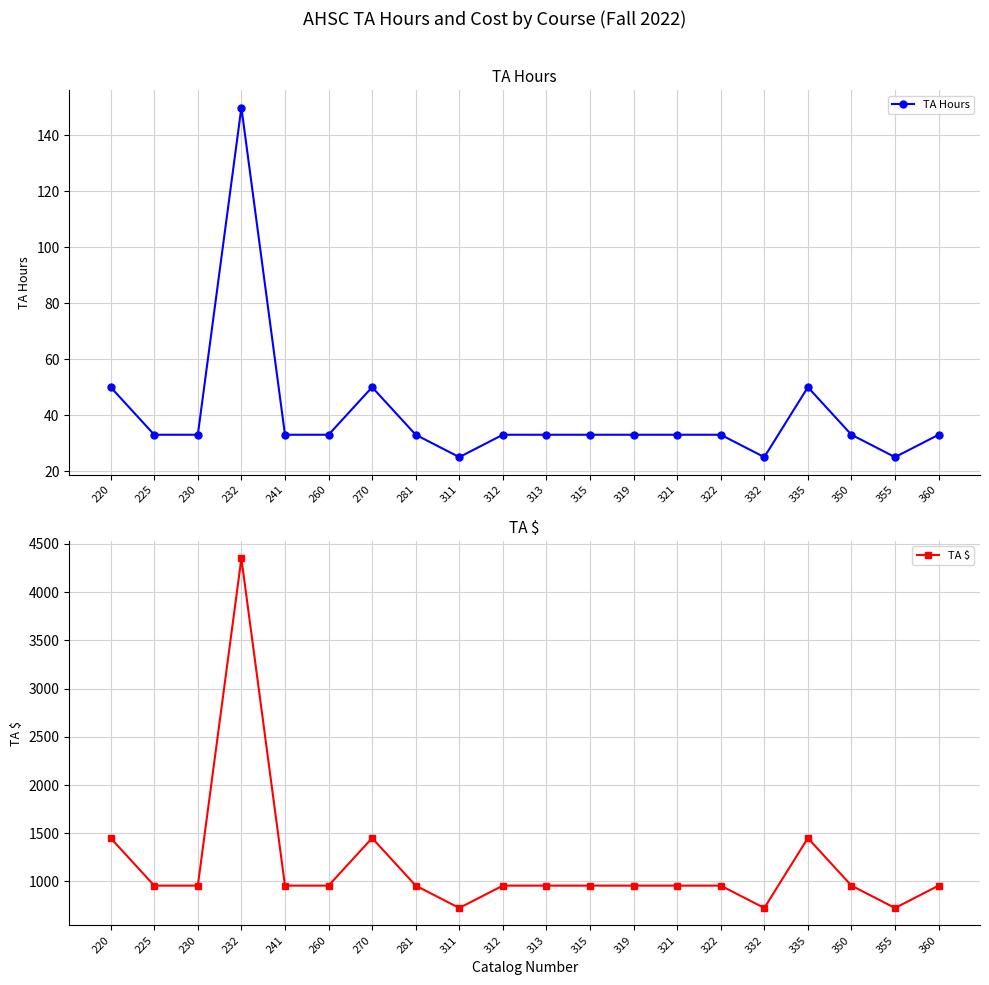

Which label corresponds to the smallest value in the chart?

311